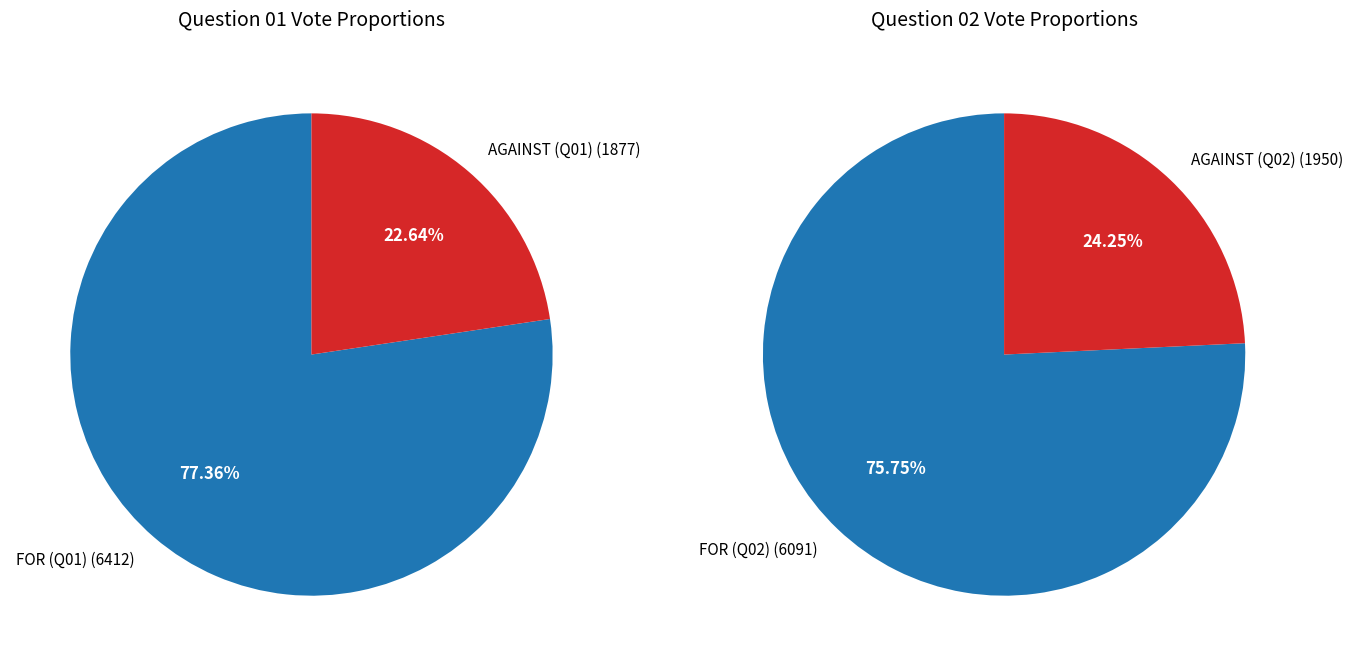

True or false: 2 accounts for 27% of the total.

False